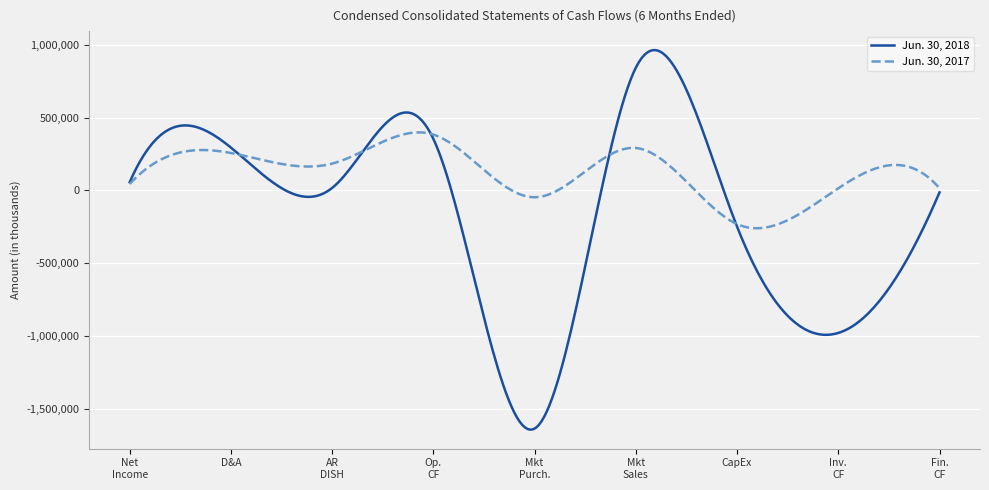

Which series has the widest spread of values?

Jun. 30, 2018